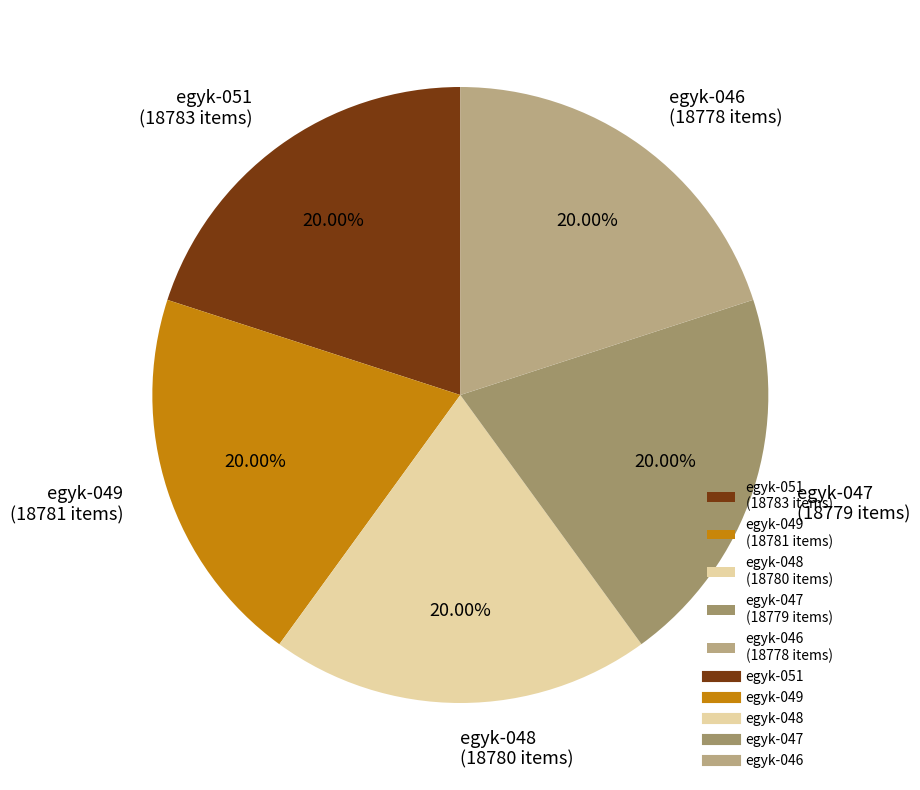

What is the ratio of the value at egyk-047 (18779 items) to the value at egyk-046 (18778 items)?

1.0